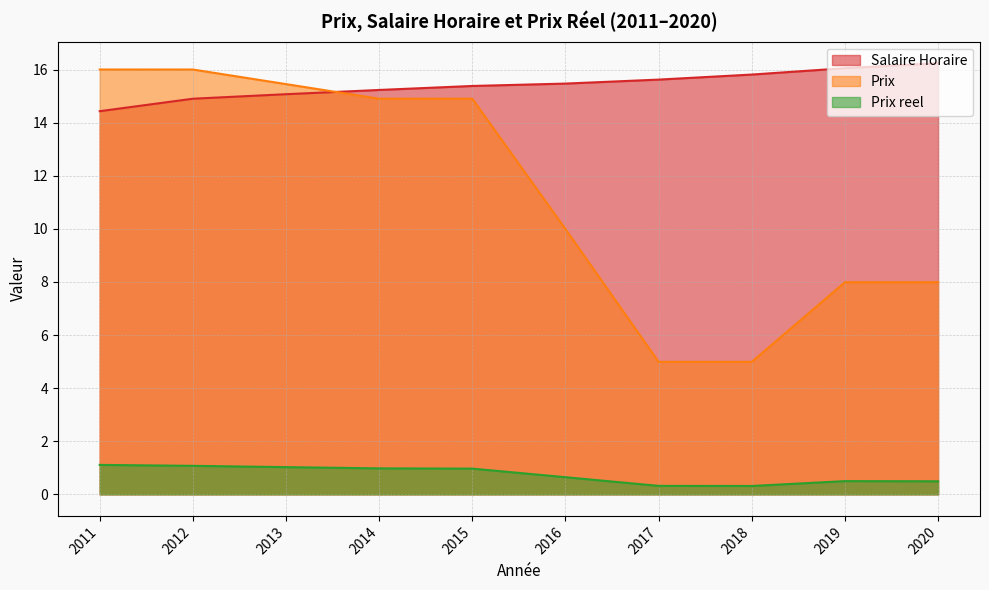

At which category does the chart reach its peak across all series?

2020